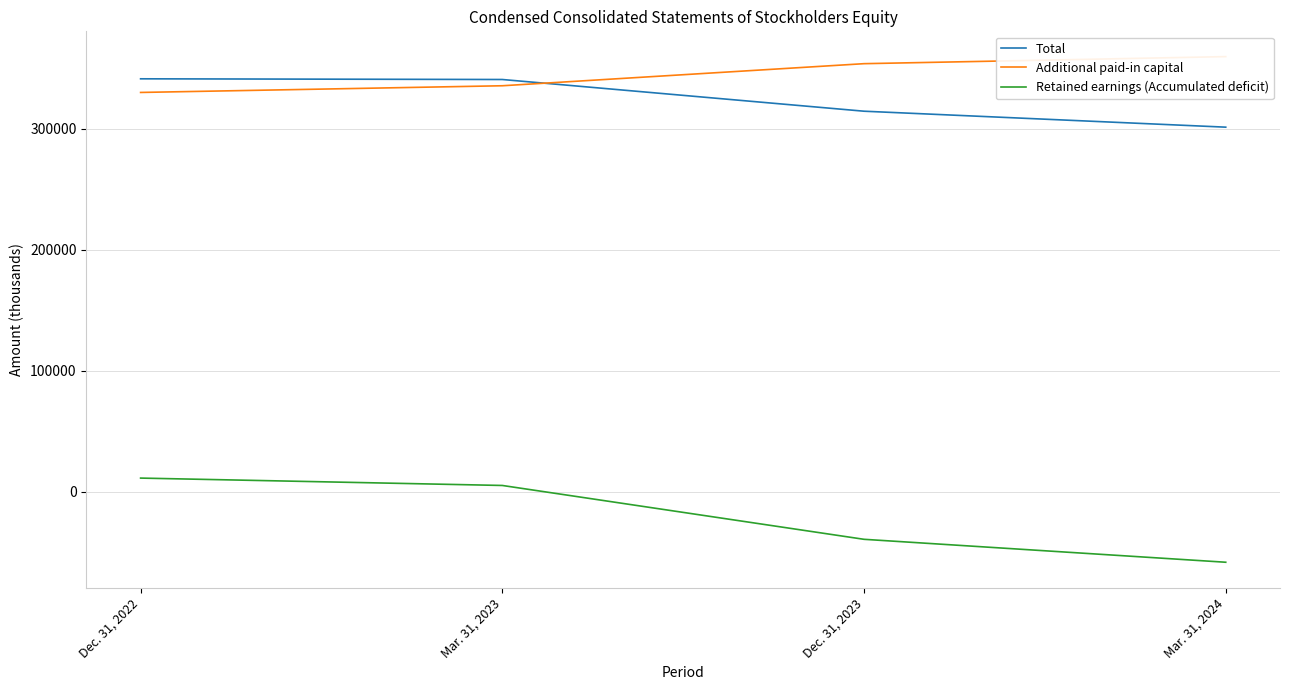

How many negative values does the Retained earnings (Accumulated deficit) series have?

2